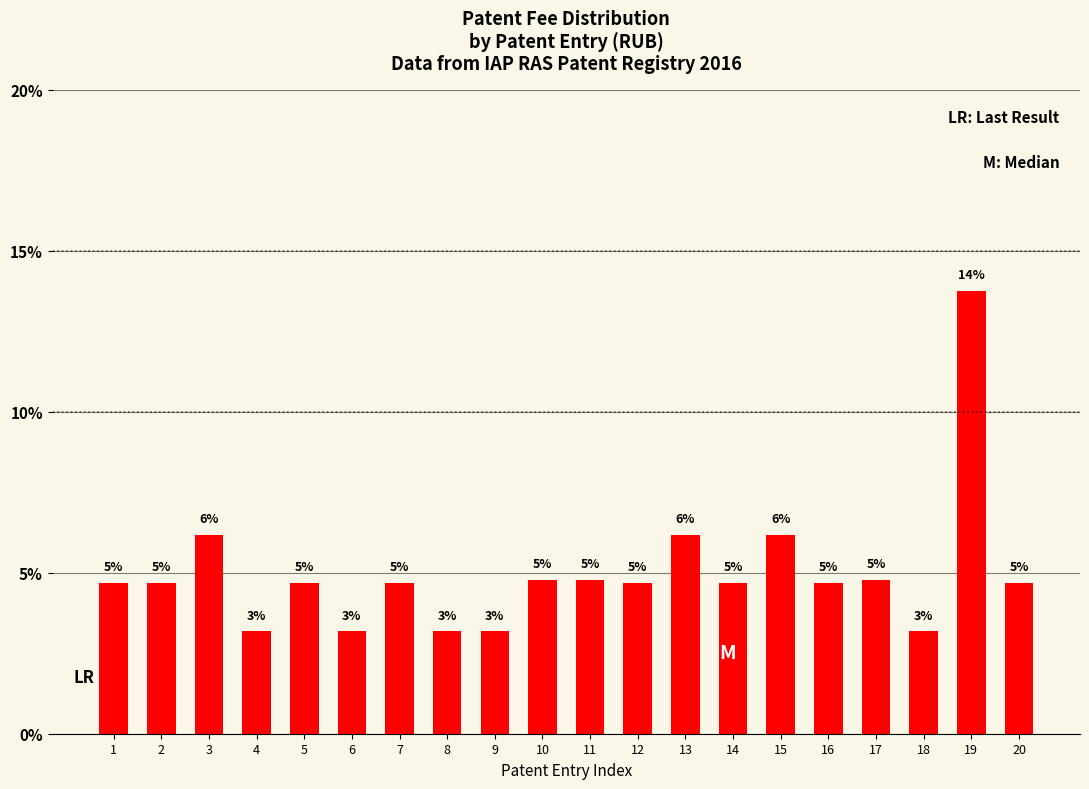

Are the bars horizontal?

No